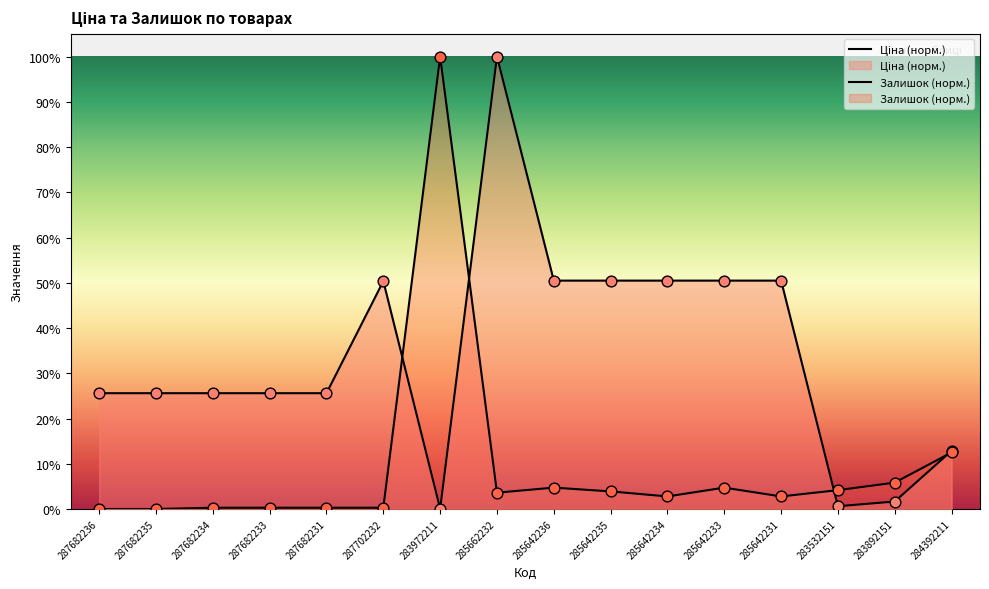

What are all the series names shown in the legend?

Ціна, Залишок